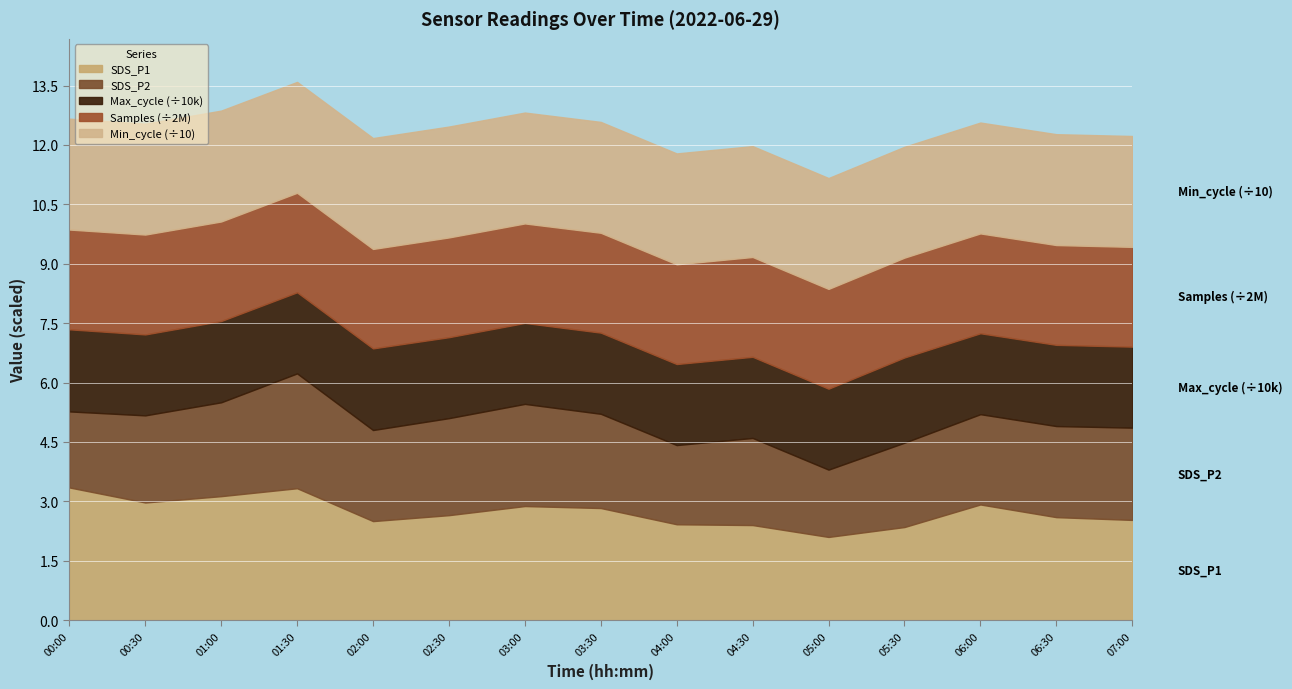

At which label does SDS_P2 first exceed 2?

00:30